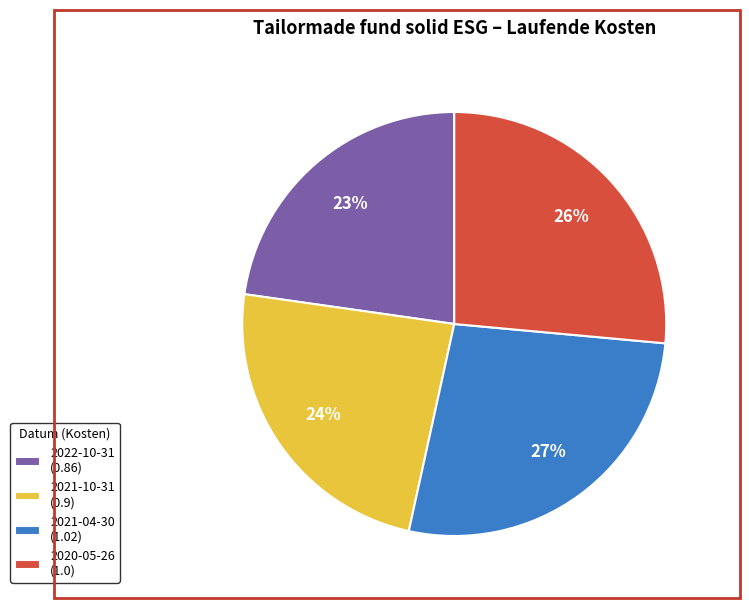

Rank the categories by value from lowest to highest.

2022-10-31, 2021-10-31, 2020-05-26, 2021-04-30